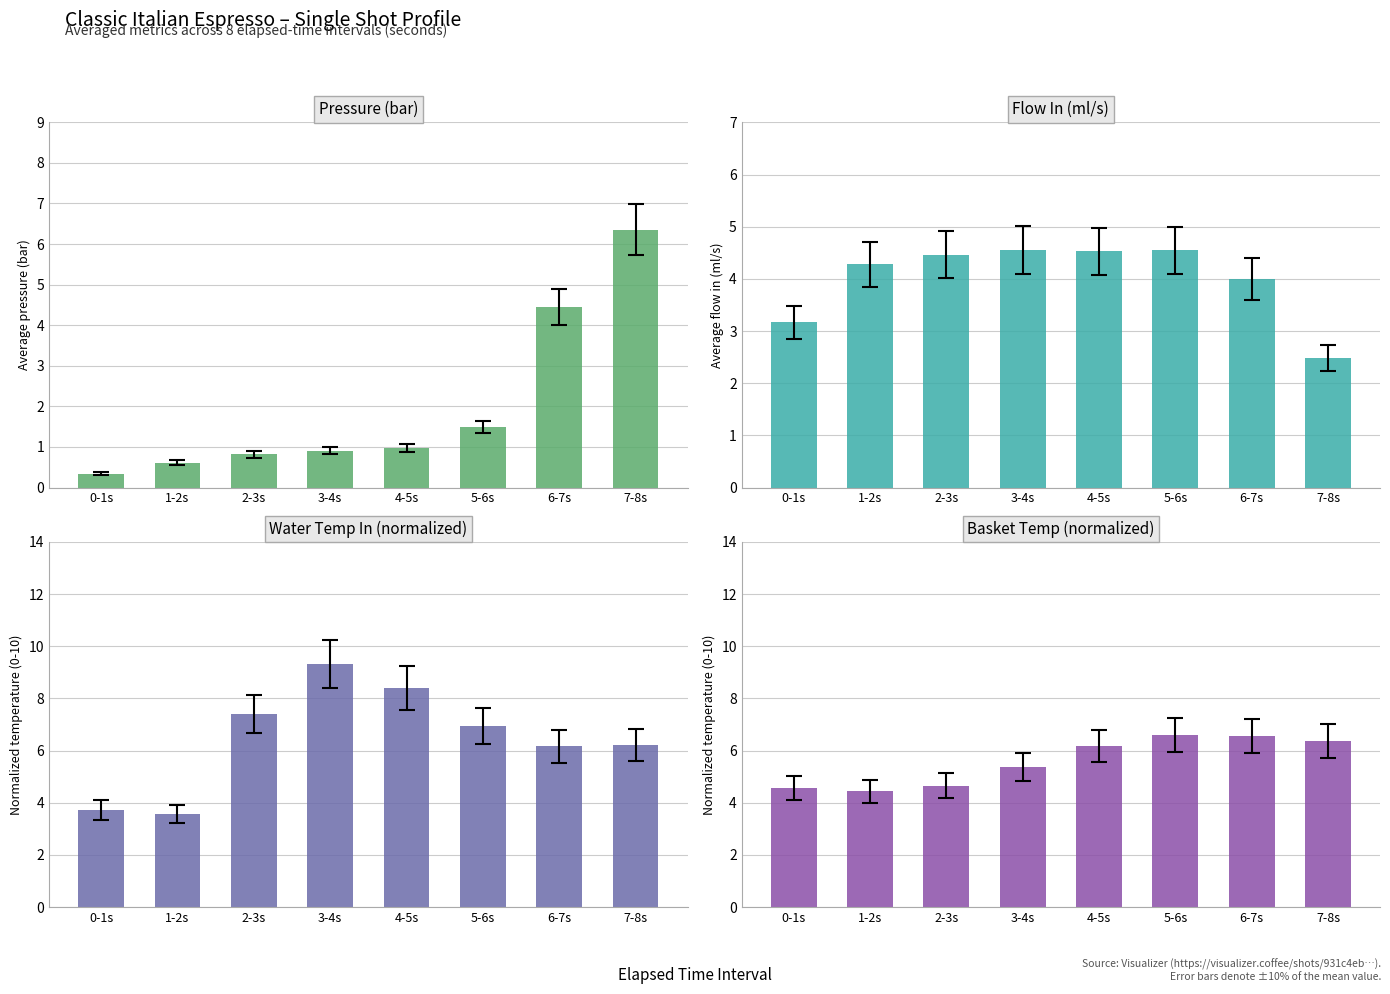

Reading right to left, list all the values displayed in this chart.

Pressure (bar): 7-8s=6.4	6-7s=4.4	5-6s=1.5	4-5s=1.0	3-4s=0.9	2-3s=0.8	1-2s=0.6	0-1s=0.3
Flow In (ml/s): 7-8s=2.5	6-7s=4.0	5-6s=4.5	4-5s=4.5	3-4s=4.5	2-3s=4.5	1-2s=4.3	0-1s=3.2
Water Temp In (normalized): 7-8s=6.2	6-7s=6.2	5-6s=6.9	4-5s=8.4	3-4s=9.3	2-3s=7.4	1-2s=3.6	0-1s=3.7
Basket Temp (normalized): 7-8s=6.4	6-7s=6.5	5-6s=6.6	4-5s=6.2	3-4s=5.4	2-3s=4.7	1-2s=4.4	0-1s=4.6